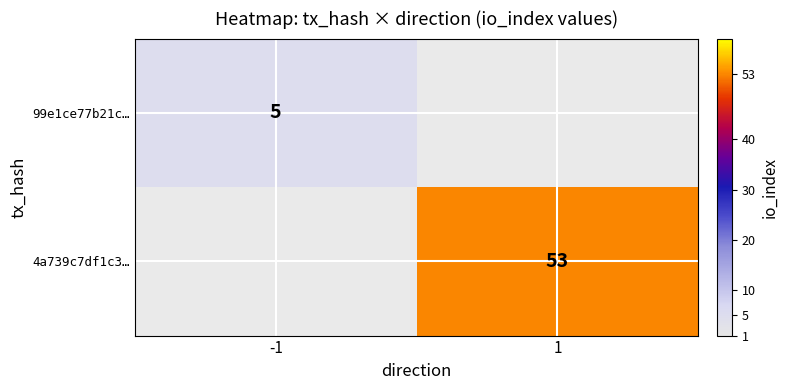

True or false: 4a739c7df1c3… has a value of 53 at 1.

True